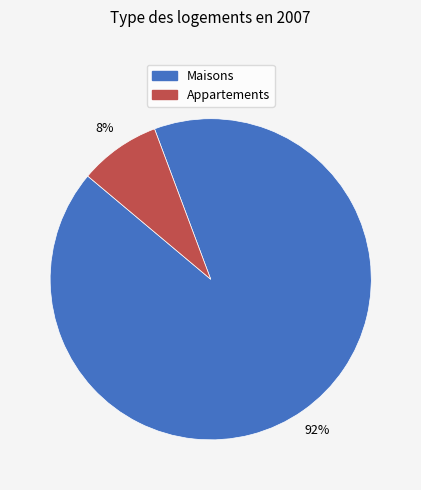

To the nearest percent, what is the average slice percentage?

50%